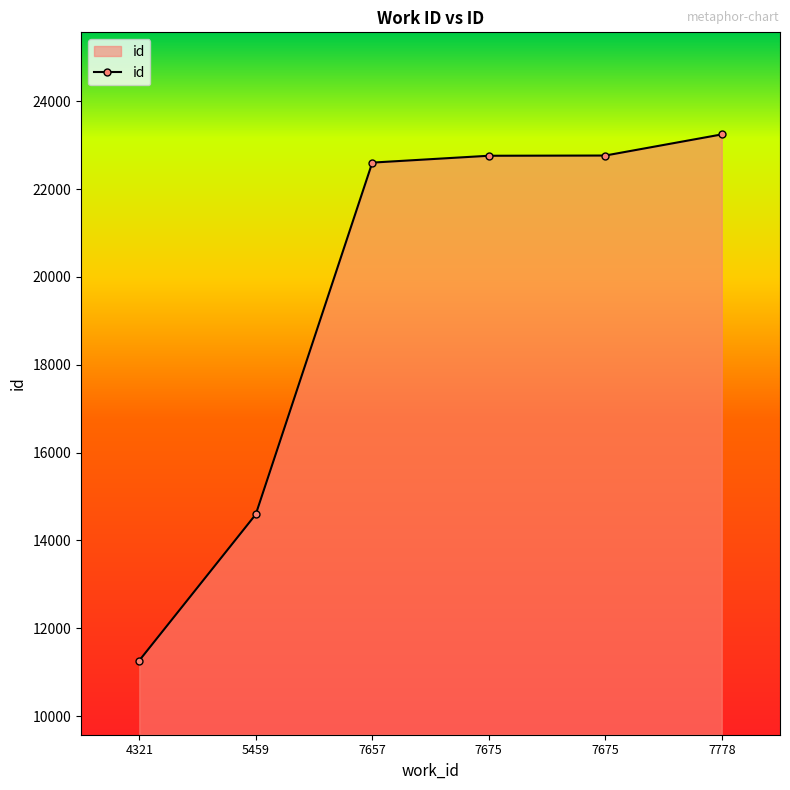

List the labels in order of value, smallest first.

4321, 5459, 7657, 7675, 7675, 7778